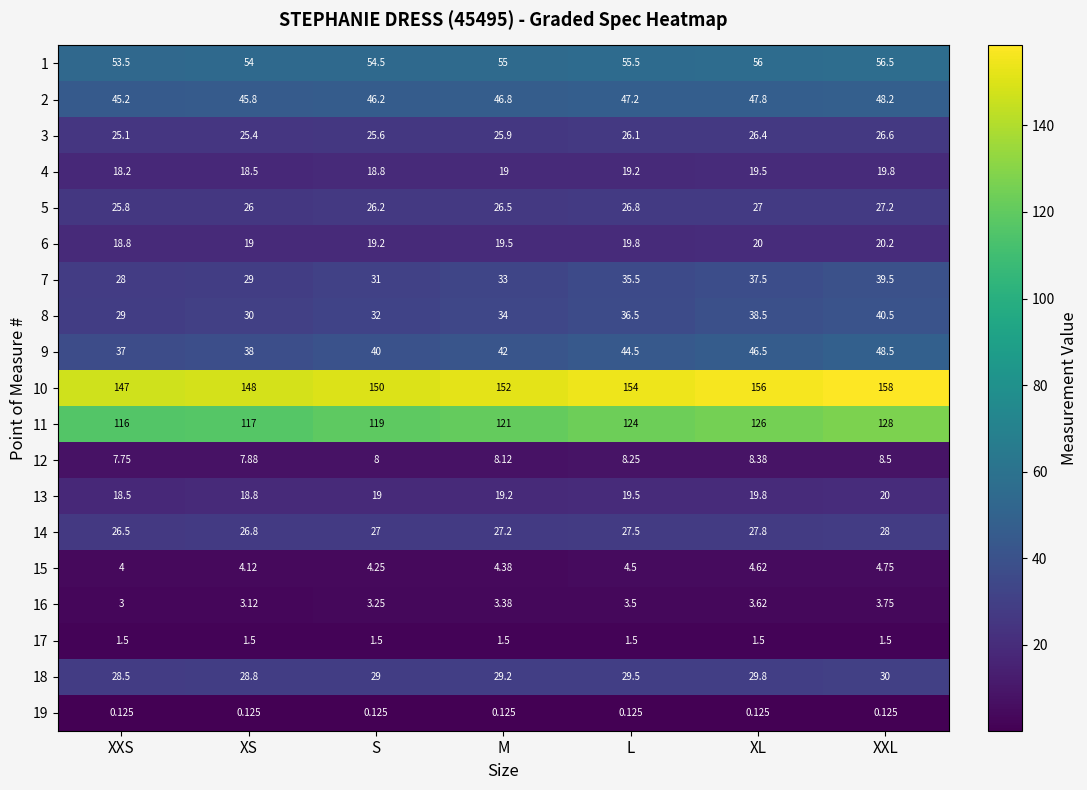

Which series has the largest total across all categories?

10